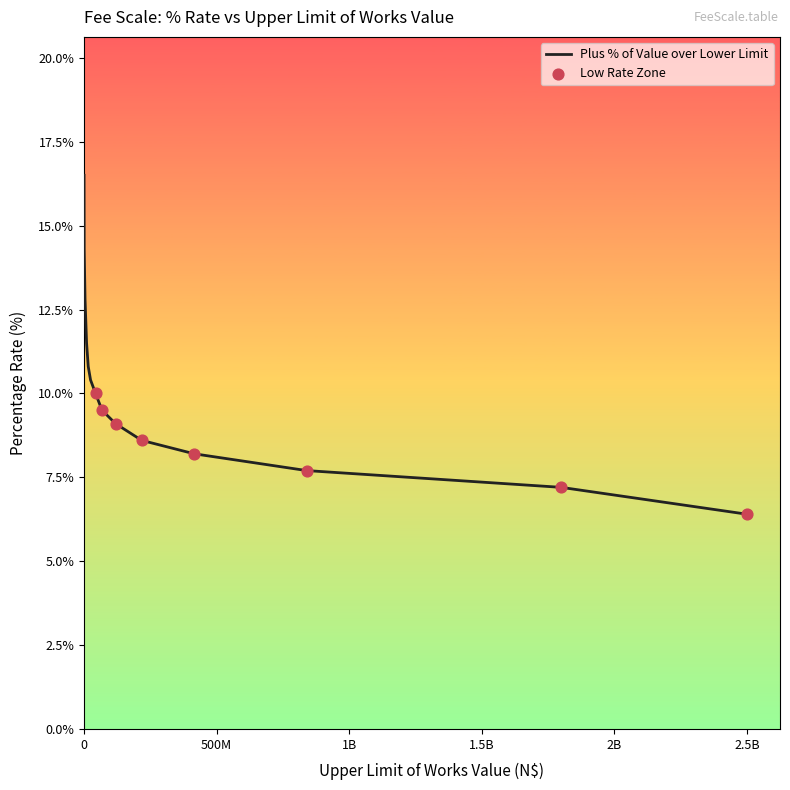

What is the minimum value shown in the chart?

6.4